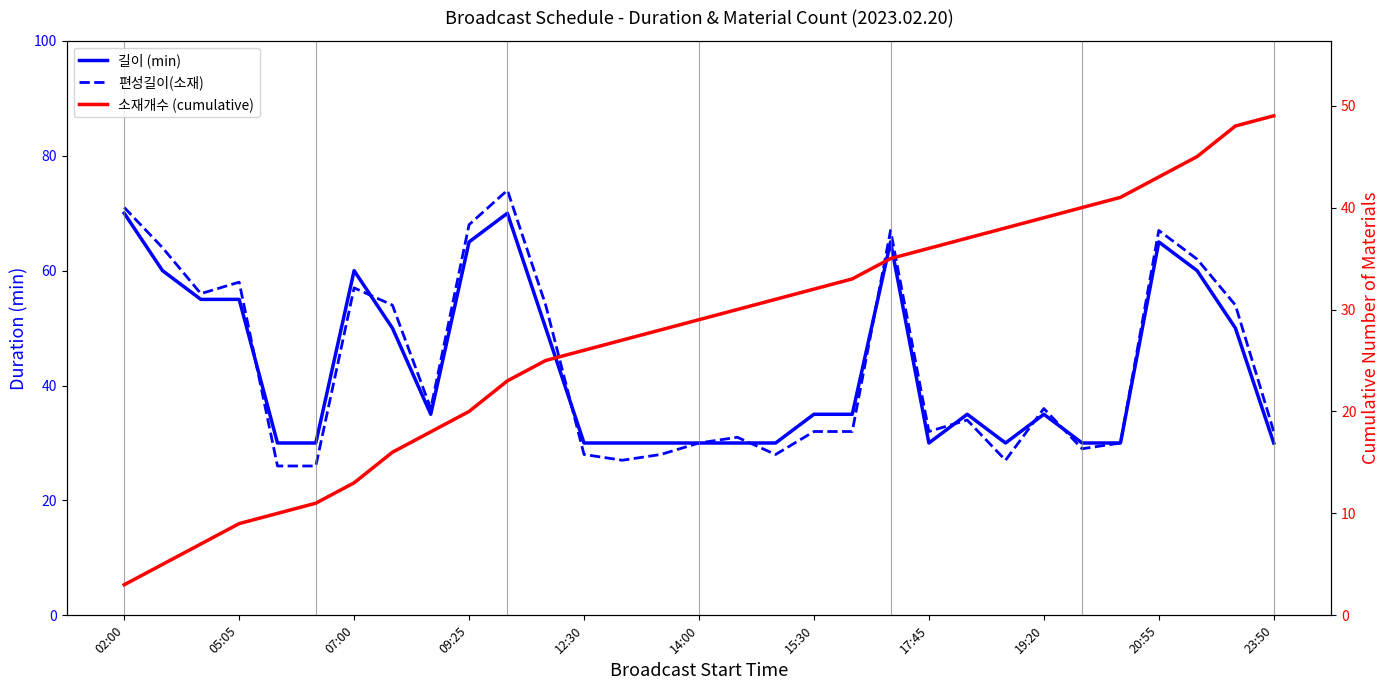

Does the chart have visible grid lines?

No